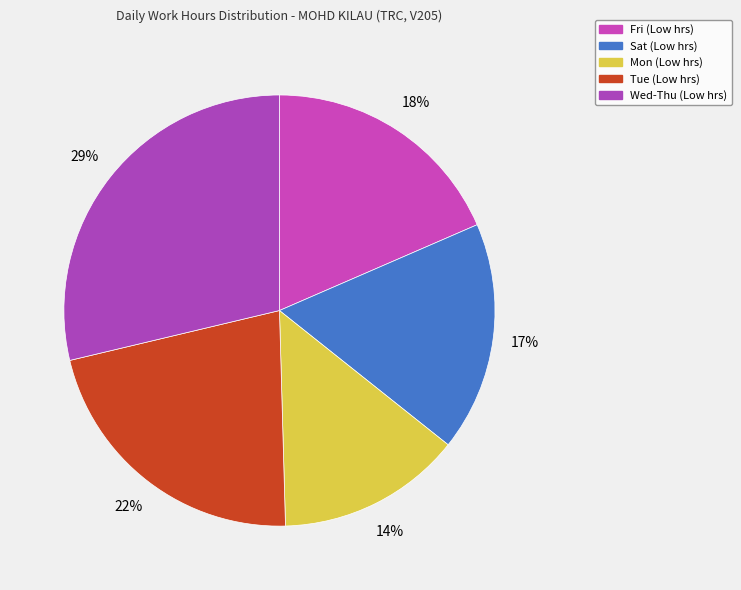

To the nearest percent, what is the average slice percentage?

20%